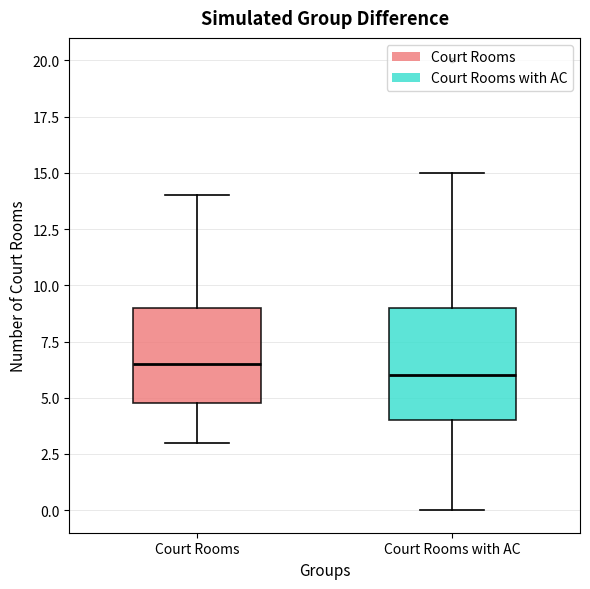

Reading left to right, read every box against the y-axis: the position of its median line, the range the box covers, and the ends of its whiskers. The values are not printed on the chart, so give them approximately, as read against the axis.

Court Rooms: median 6.5, box 5.0 to 9.0, whiskers 3.0 to 14.0
Court Rooms with AC: median 6.0, box 4.0 to 9.0, whiskers 0.0 to 15.0